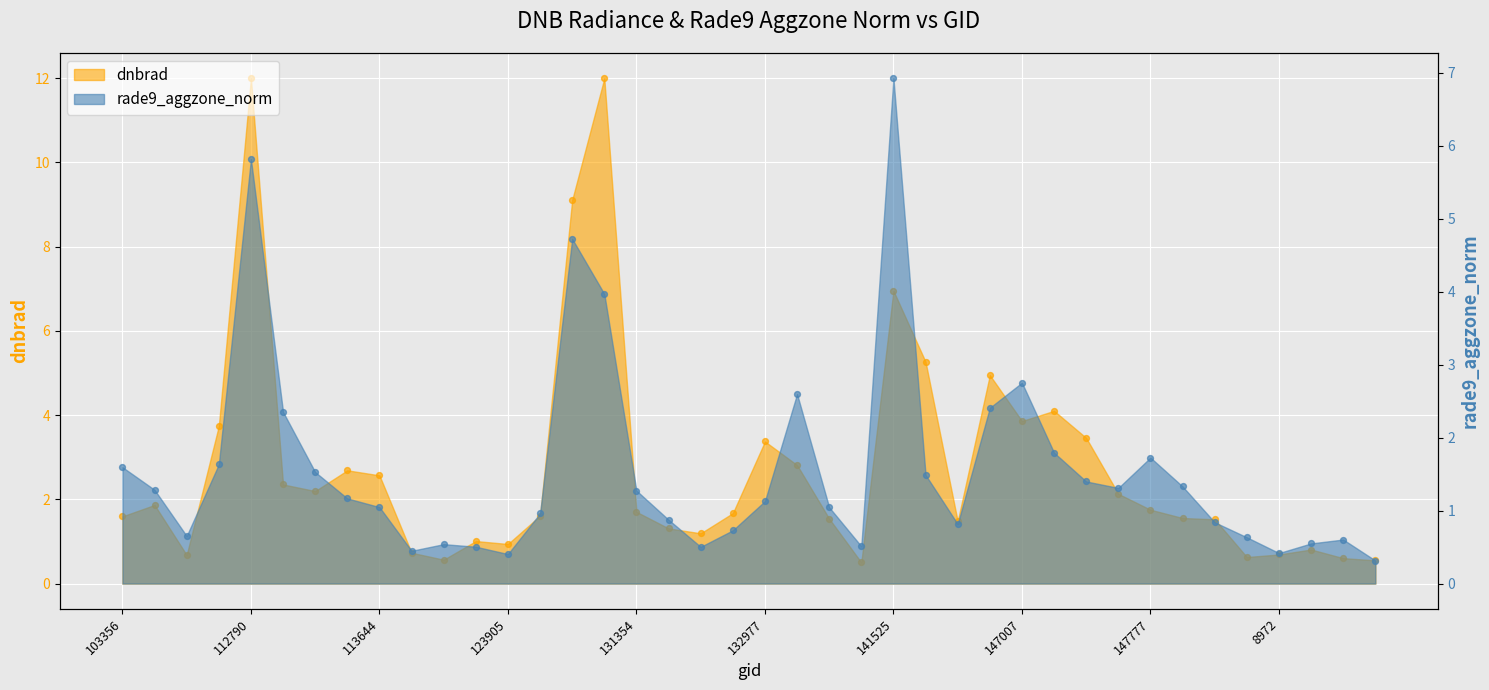

At how many categories does at least one series exceed 10?

2